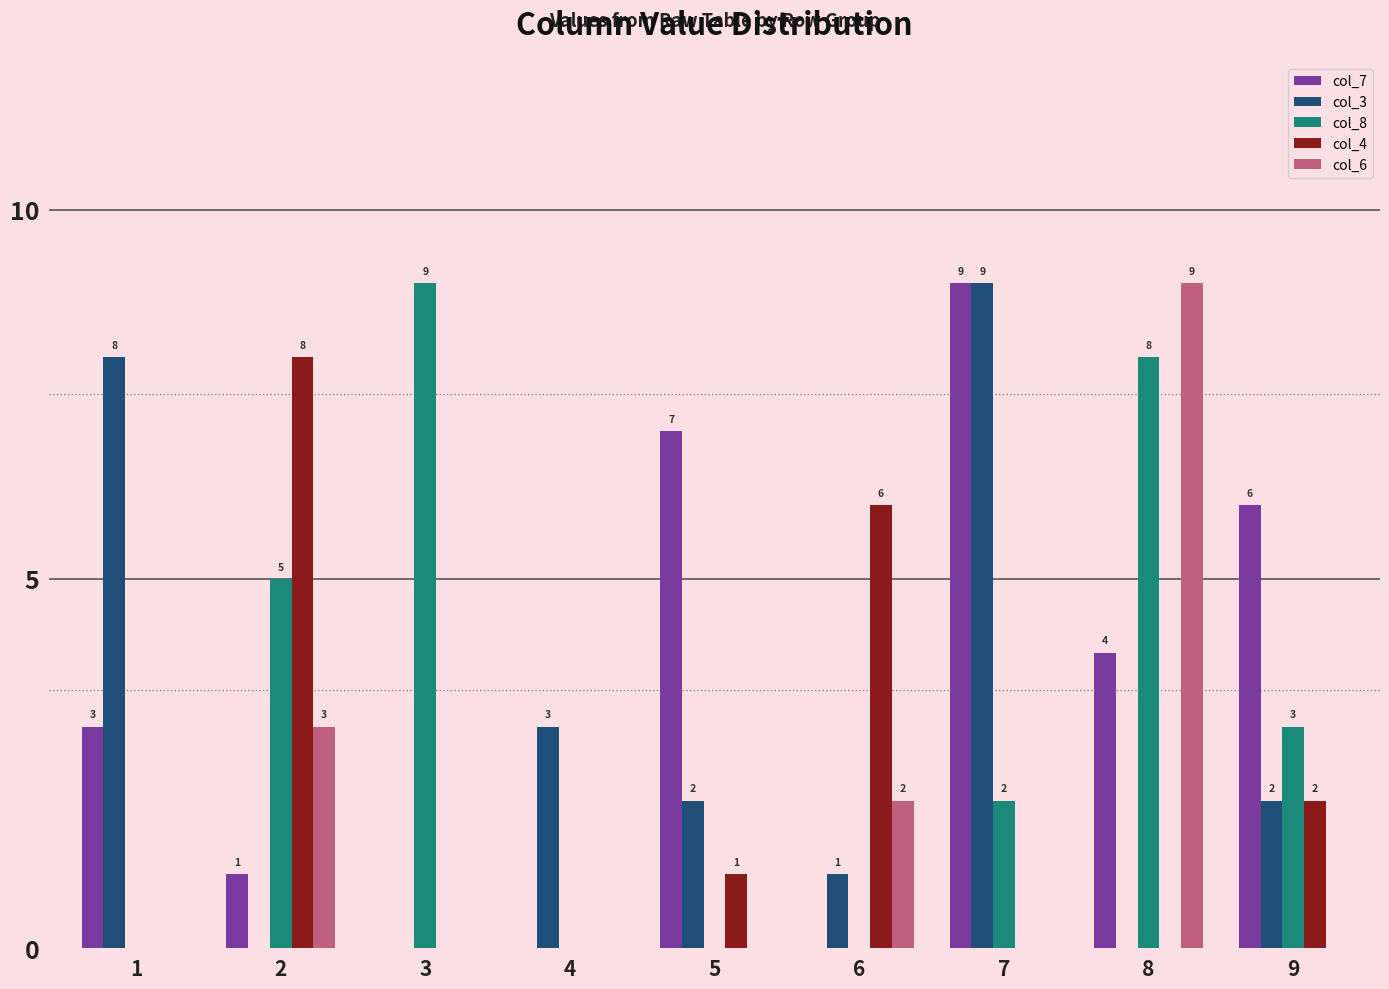

What is the greatest value displayed?

9